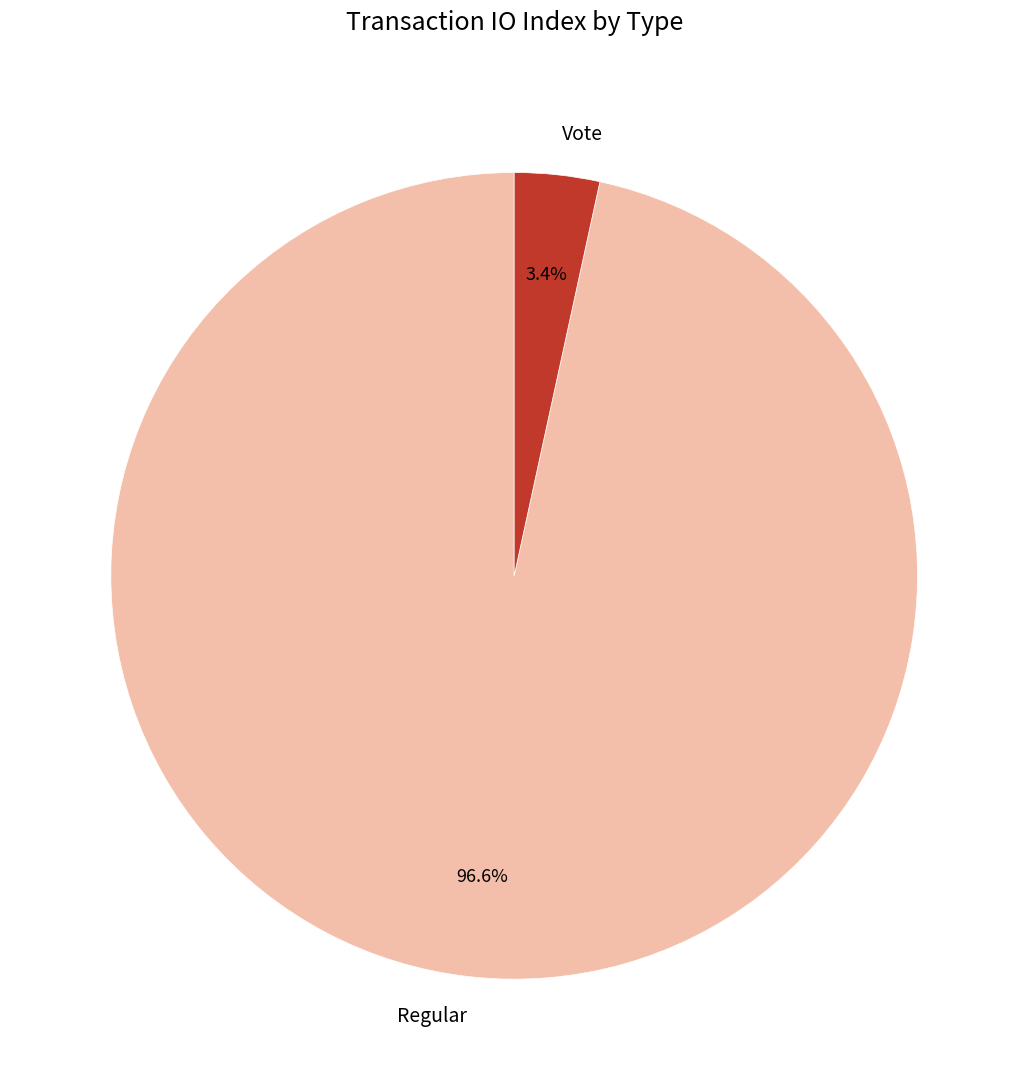

What is the total percentage of Regular and Vote?

100.0%